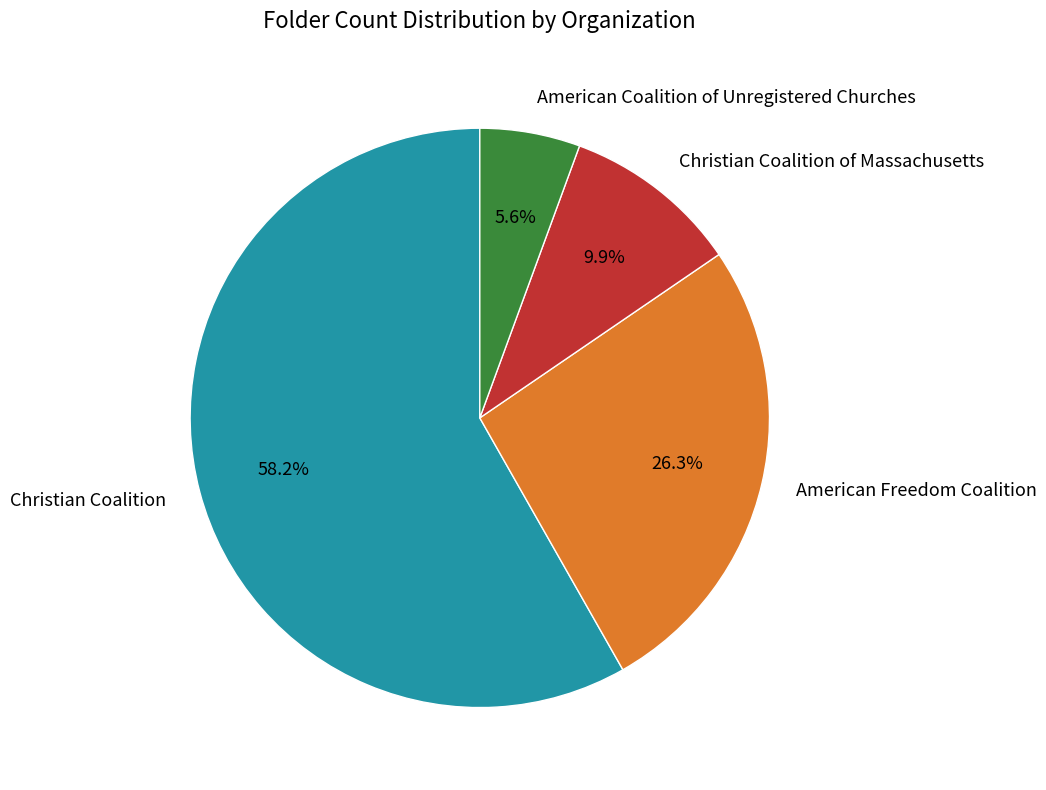

To the nearest percent, what is the average slice percentage?

25%